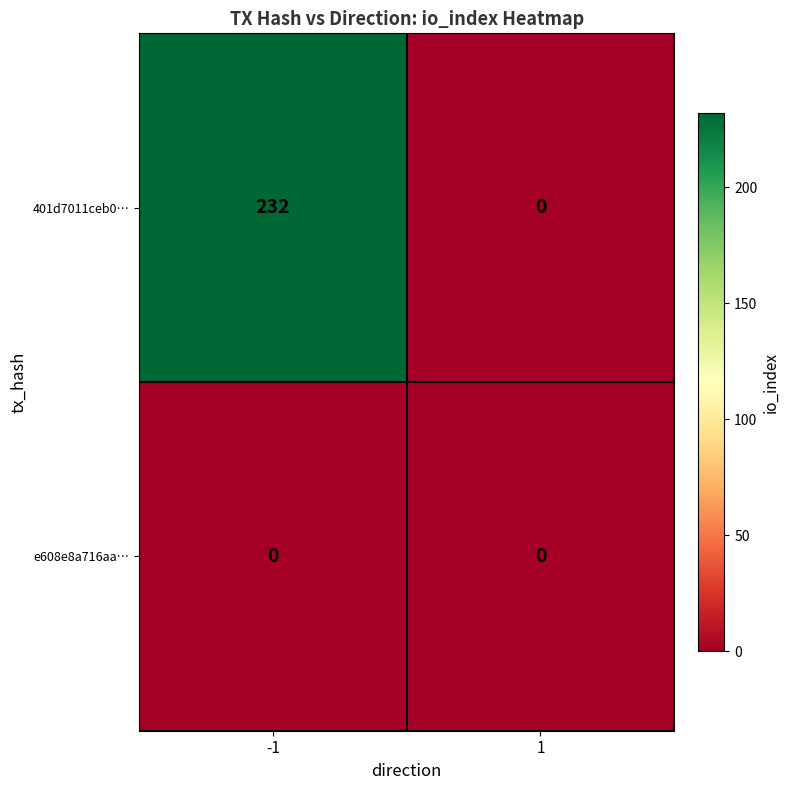

Reading right to left, list all the values displayed in this chart.

401d7011ceb0…: 1=0	-1=232
e608e8a716aa…: 1=0	-1=0